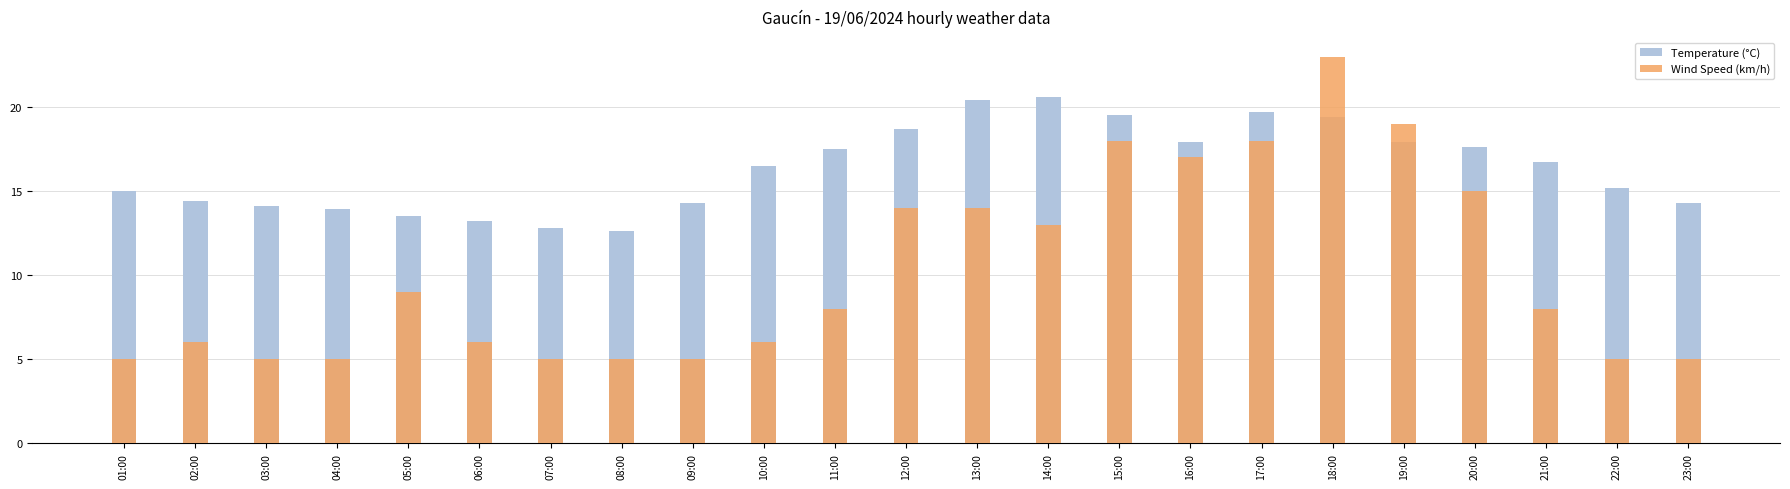

What position from the right is 11:00?

13